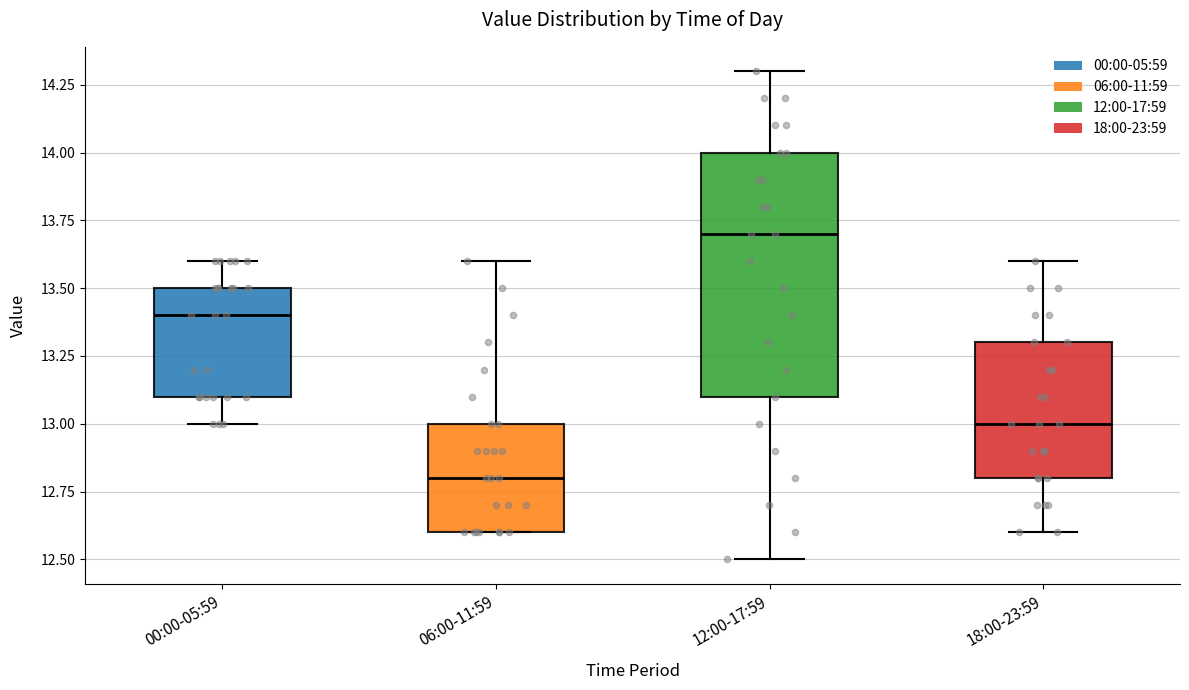

Reading left to right, transcribe this box plot: for each box, give where its median line is, the range the box spans, and where its two whiskers end, as read against the y-axis. The values are not printed on the chart, so give them approximately, as read against the axis.

00:00-05:59: median 13.4, box 13.1 to 13.5, whiskers 13.0 to 13.6
06:00-11:59: median 12.8, box 12.6 to 13.0, whiskers 12.6 to 13.6
12:00-17:59: median 13.7, box 13.1 to 14.0, whiskers 12.5 to 14.3
18:00-23:59: median 13.0, box 12.8 to 13.3, whiskers 12.6 to 13.6